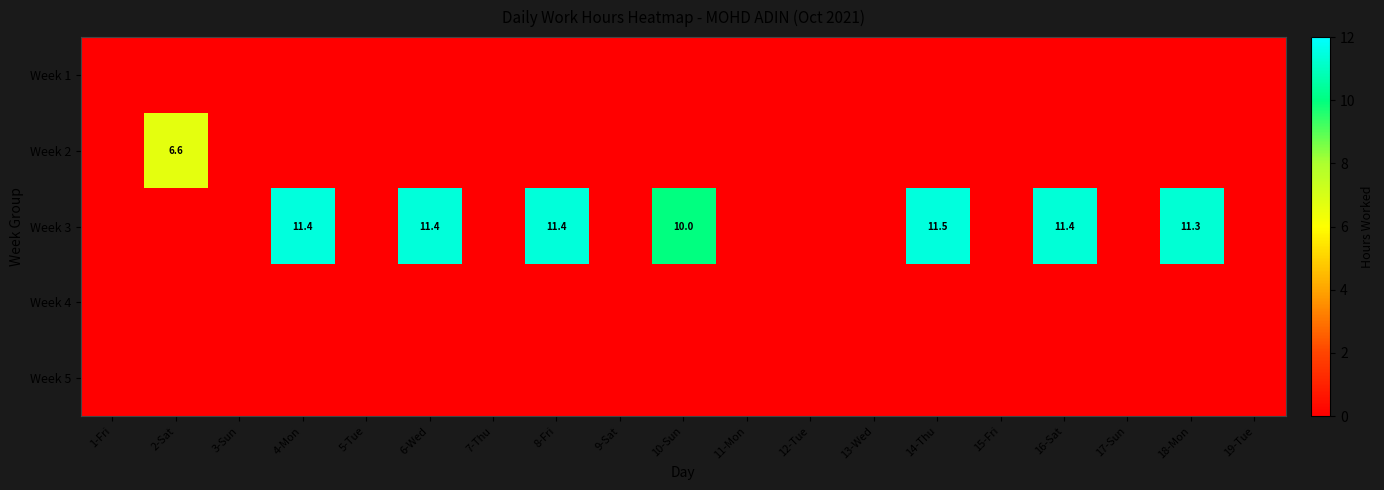

At which category is the sum across all series the highest?

14-Thu